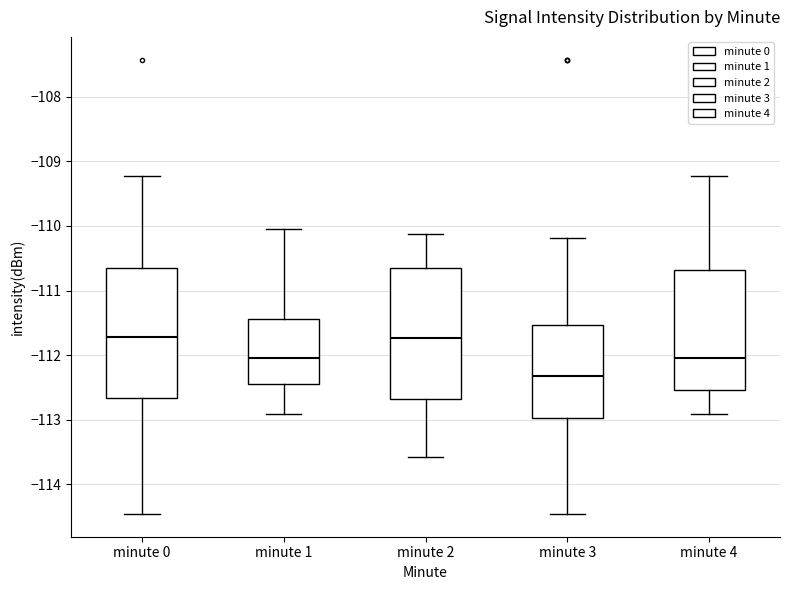

Where is the lower edge of the box for minute 2 on the y-axis? The values are not printed on the chart, so give them approximately, as read against the axis.

-112.7